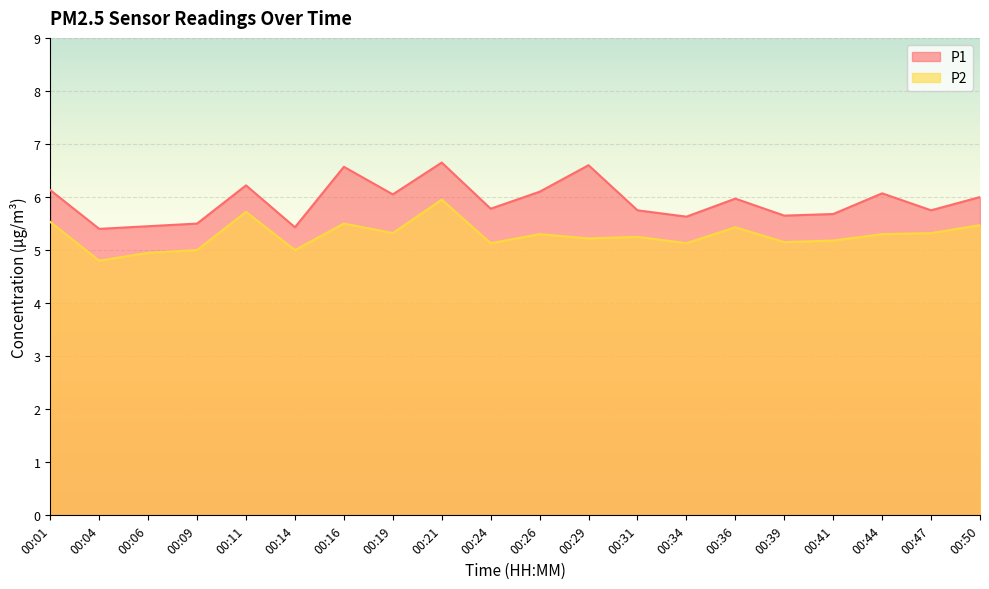

At which category does P1 reach its first local peak?

00:11